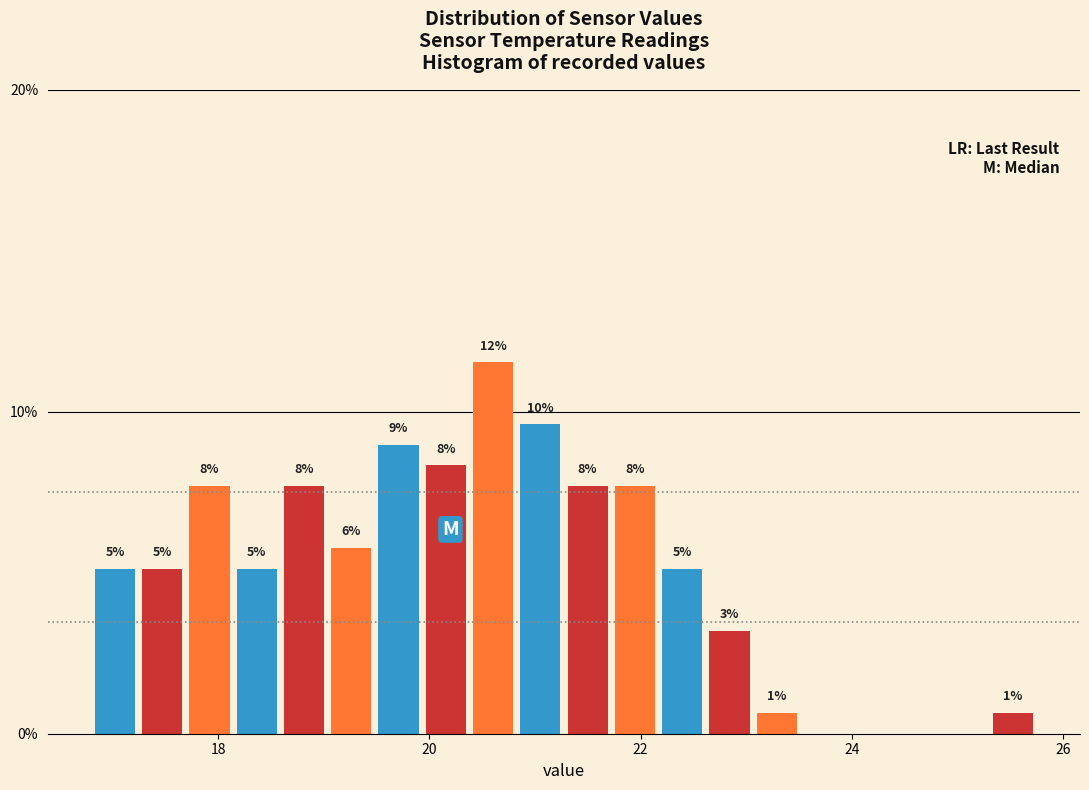

Read against the x-axis, roughly where is the centre of the tallest bar?

20.6